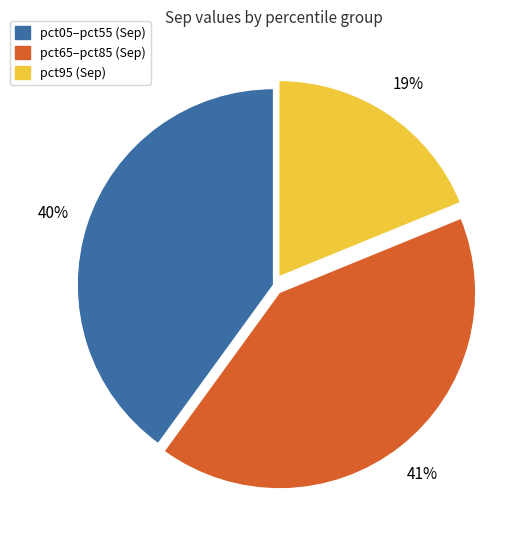

How many slices are in this pie chart?

3